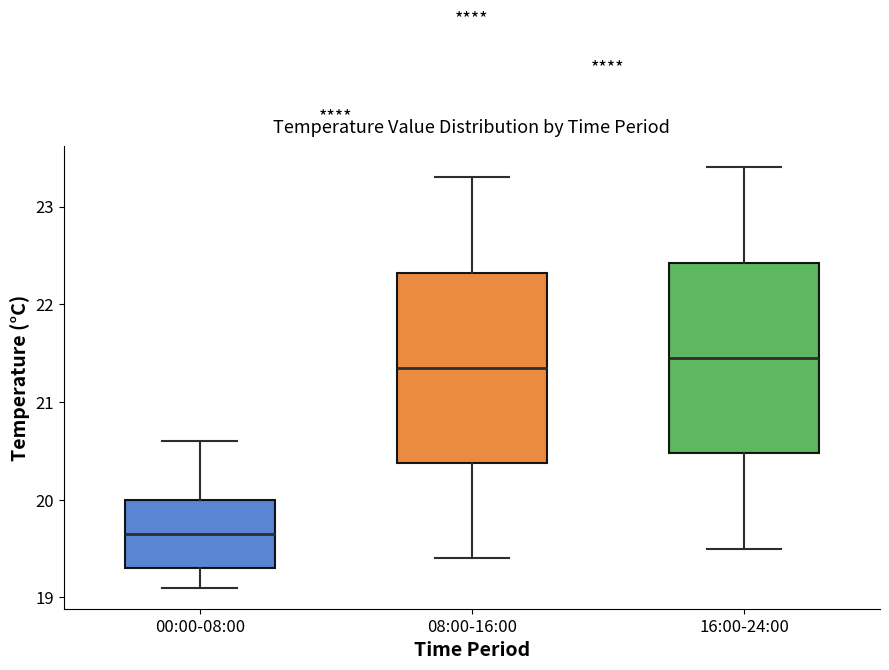

Where does the upper whisker of the box for 16:00-24:00 end on the y-axis? The values are not printed on the chart, so give them approximately, as read against the axis.

23.4